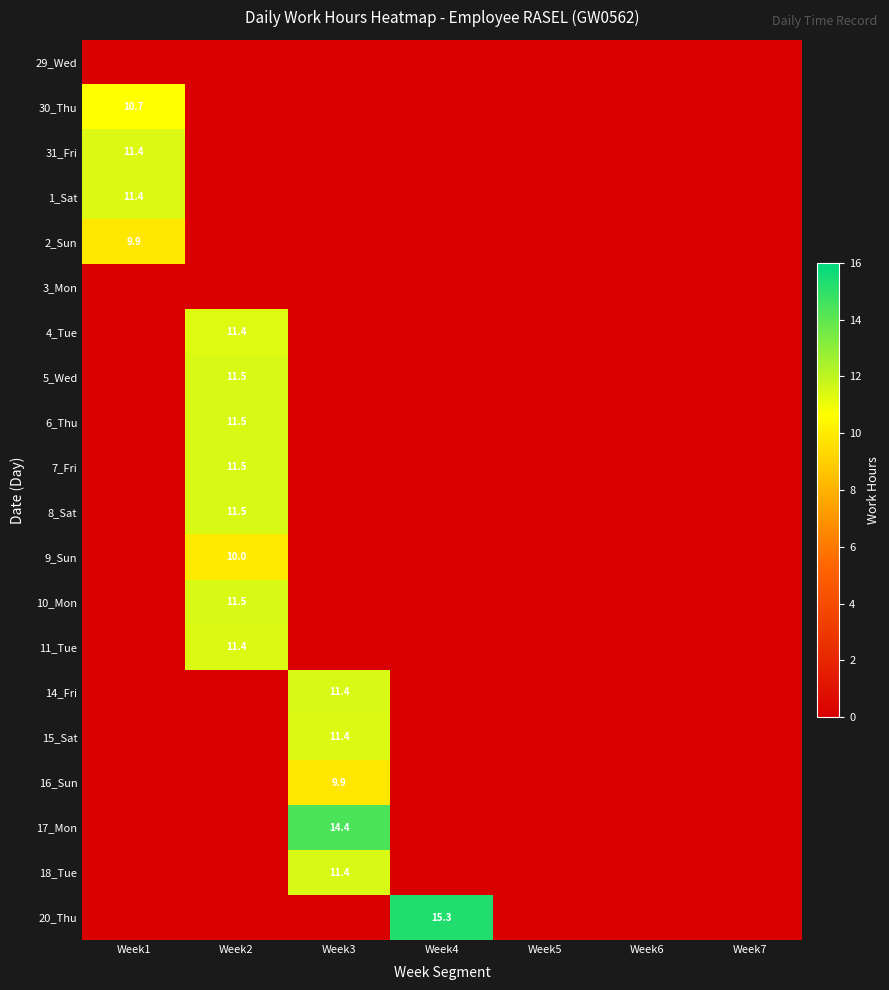

At which category is the sum across all series the highest?

Week2